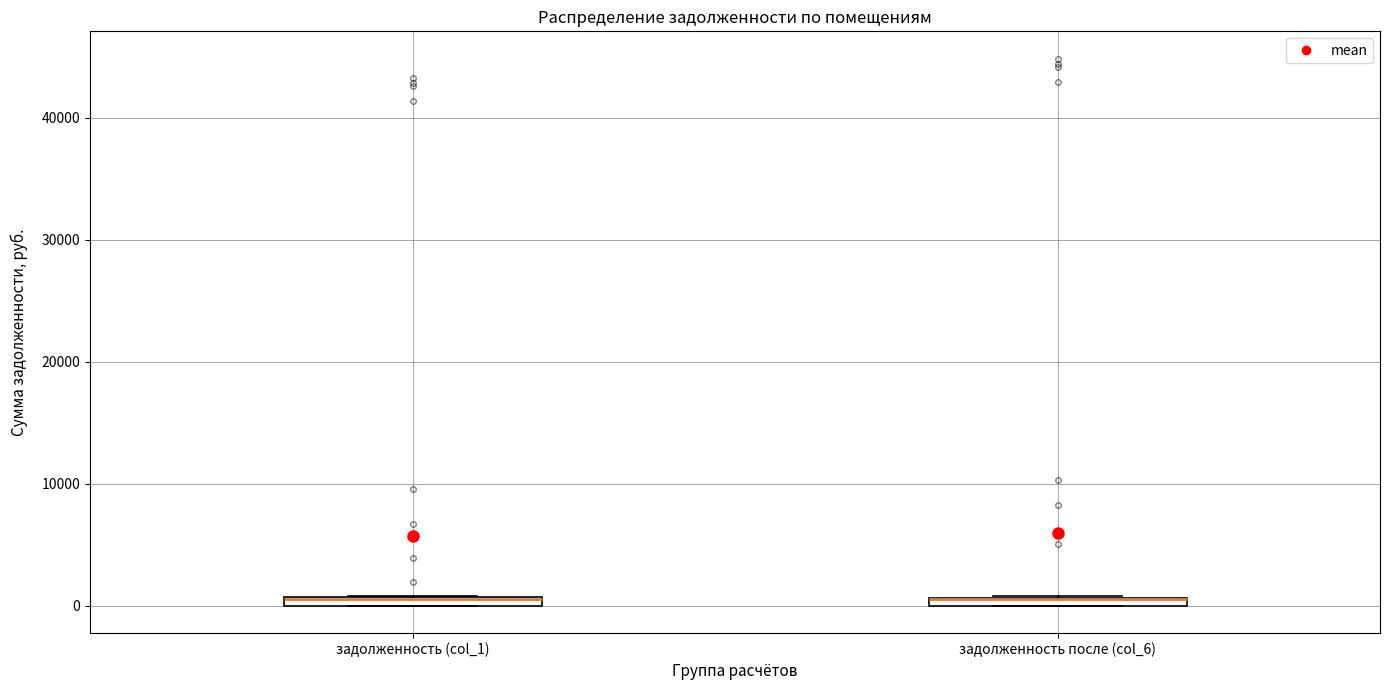

Where is the upper edge of the box for задолженность после (col_6) on the y-axis? The values are not printed on the chart, so give them approximately, as read against the axis.

1000